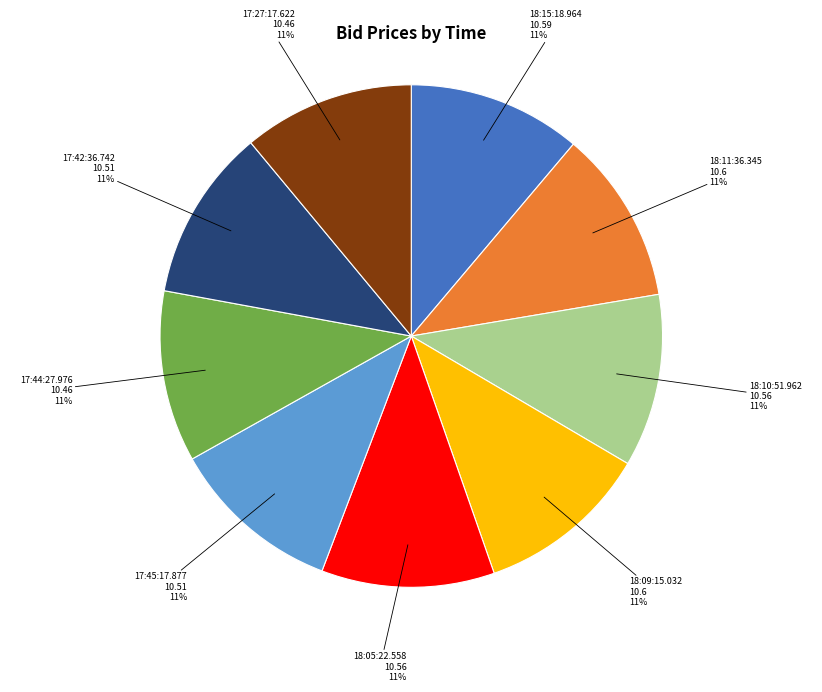

To the nearest percent, what is the average slice percentage?

11%